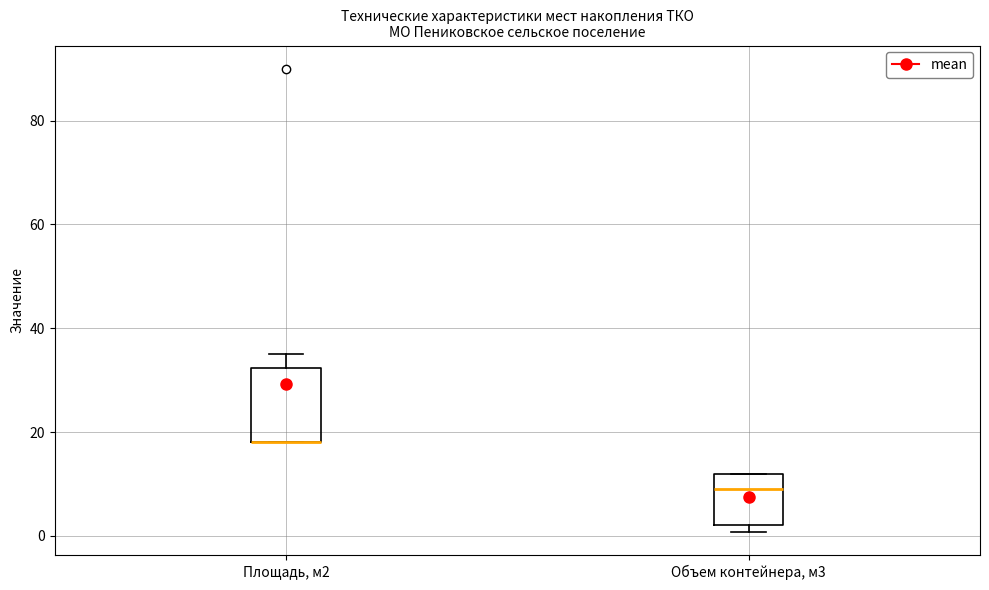

Reading left to right, transcribe this box plot: for each box, give where its median line is, the range the box spans, and where its two whiskers end, as read against the y-axis. The values are not printed on the chart, so give them approximately, as read against the axis.

Площадь, м2: median 18 (drawn on the box's lower edge), box 18 to 32, whiskers 18 to 36
Объем контейнера, м3: median 10, box 2 to 12, whiskers 0 to 12